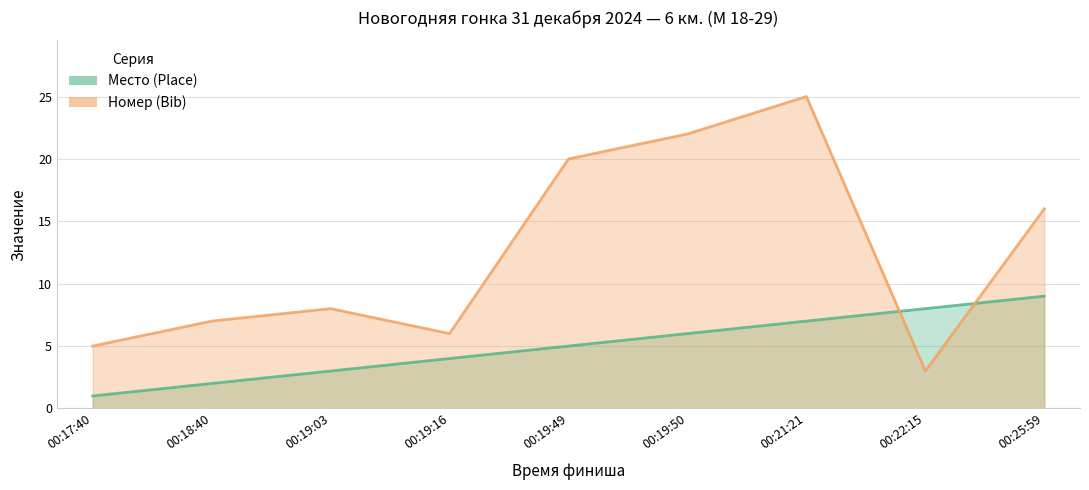

What is the sum of all Номер (Bib) values?

112